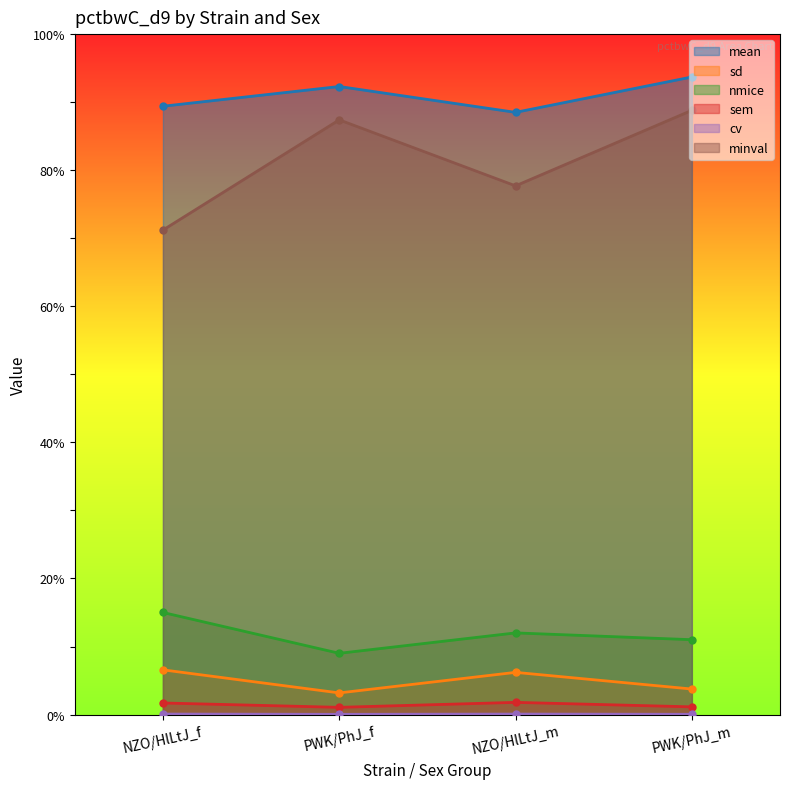

What is the label of the 1st point from the right?

PWK/PhJ_m